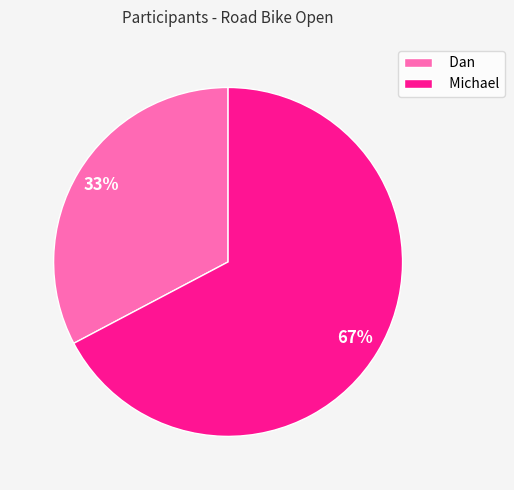

What percentage is the Michael slice, to the nearest percent?

67%